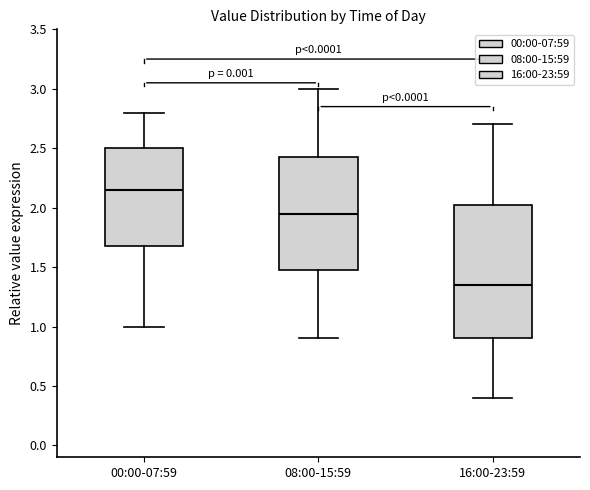

Which box is the tallest, from its lower edge to its upper edge?

16:00-23:59